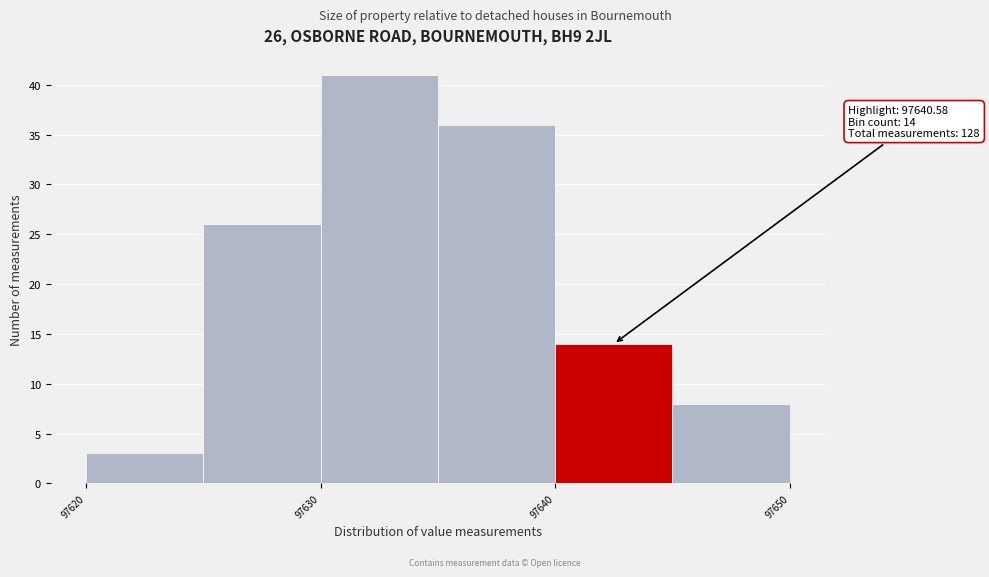

Which range on the x-axis has the tallest bar?

97630 to 97635